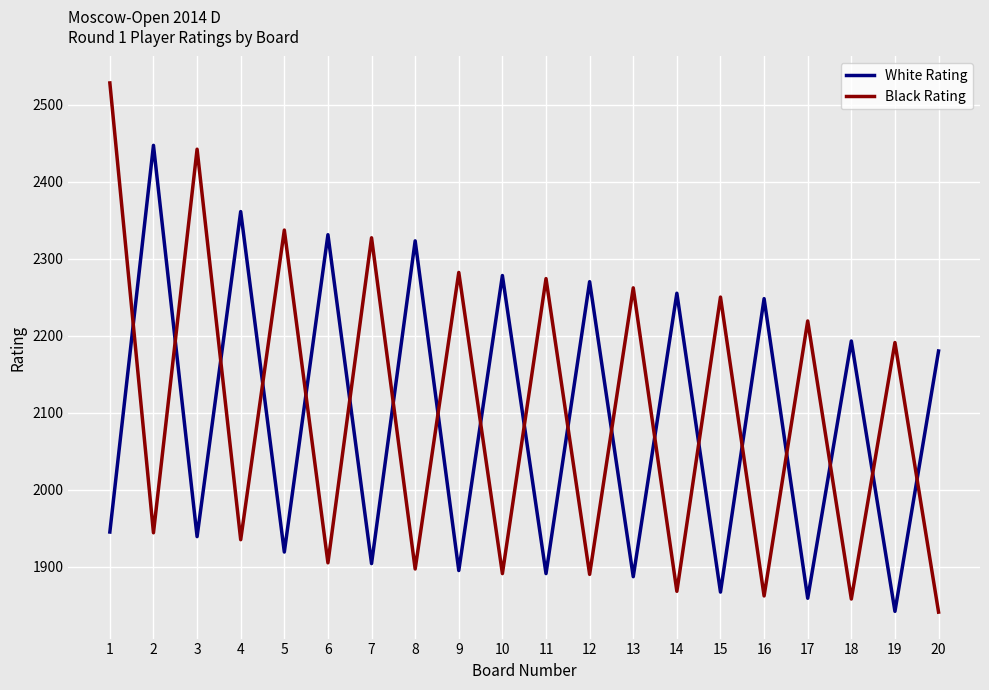

Where do Black Rating and White Rating first cross each other?

1 and 2